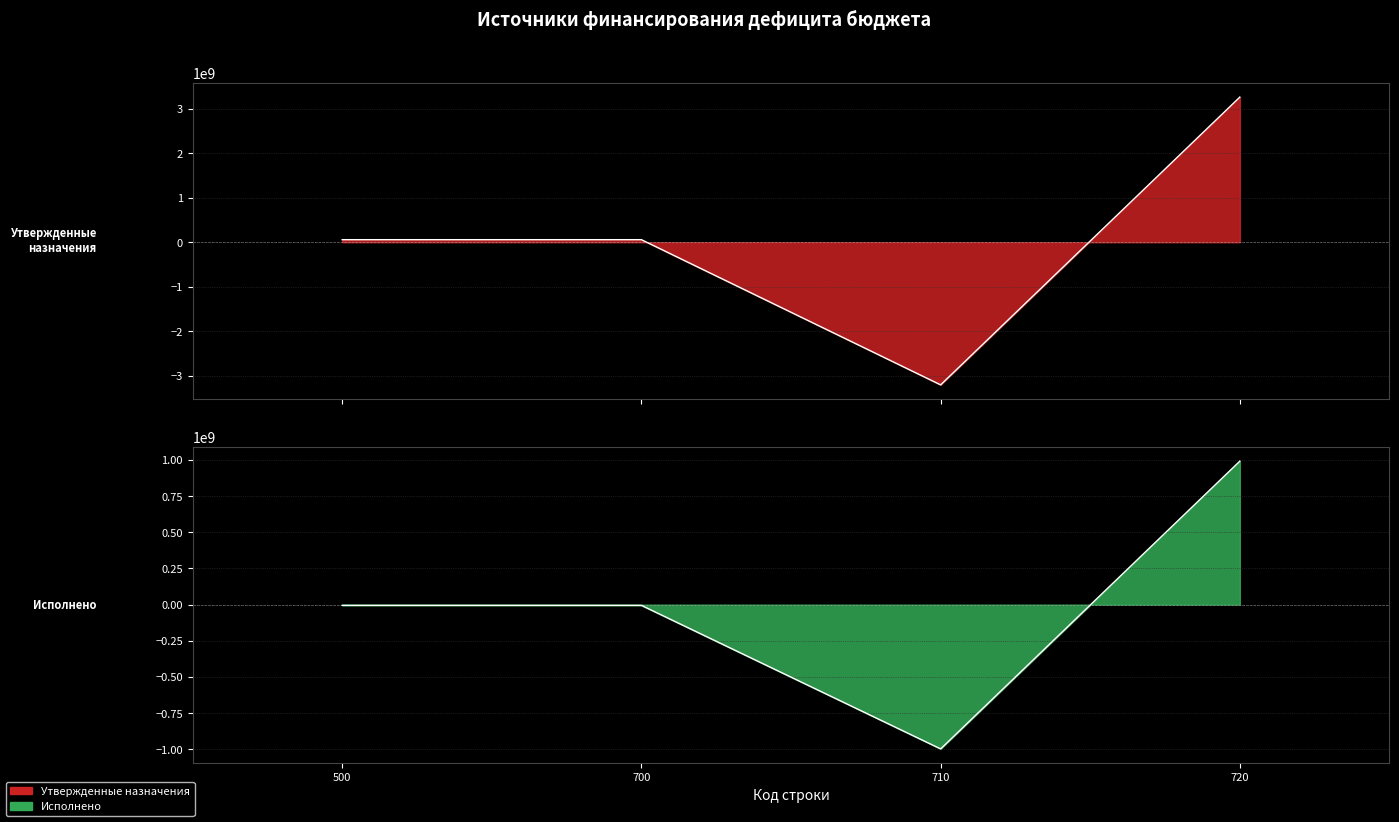

What is the difference between the maximum and second lowest values in the Исполнено series?

996823271.1